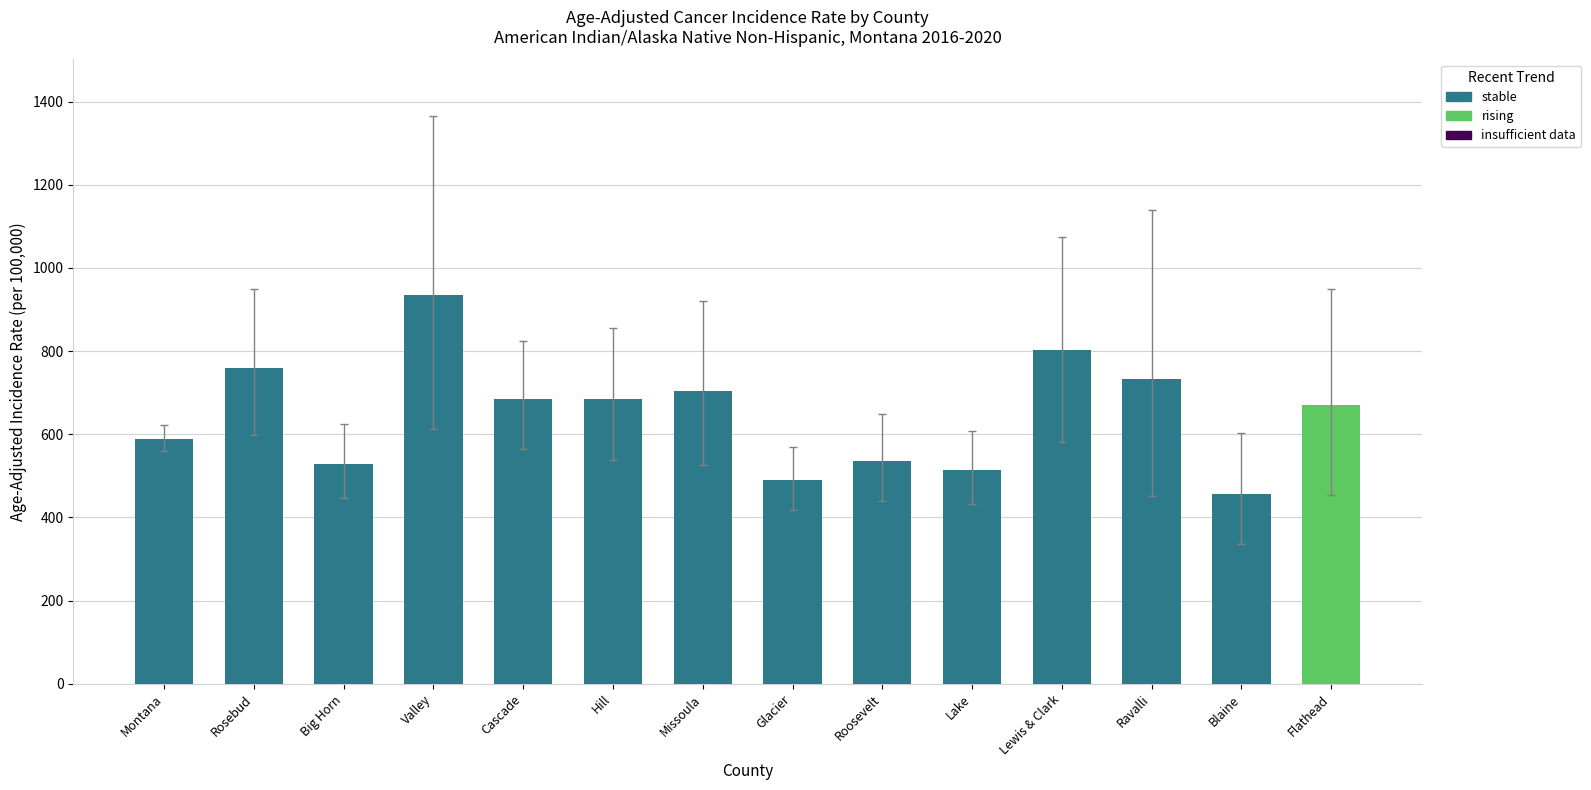

What is the greatest value displayed?

935.2